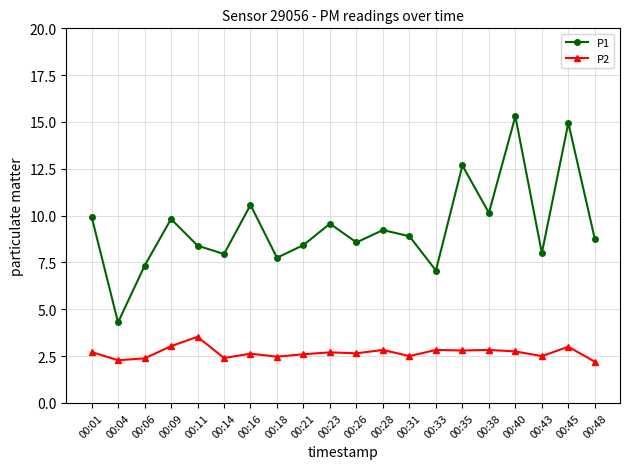

List the series in order of their peak value, highest first.

P1, P2